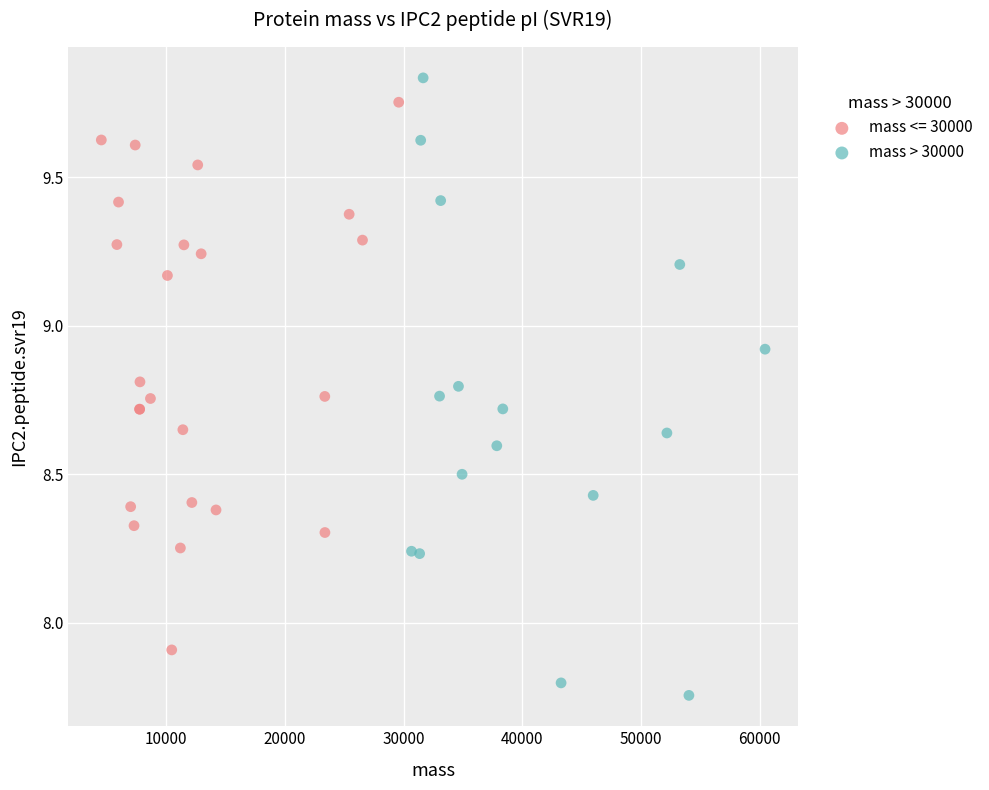

Which series contains the lowest Y value?

mass > 30000